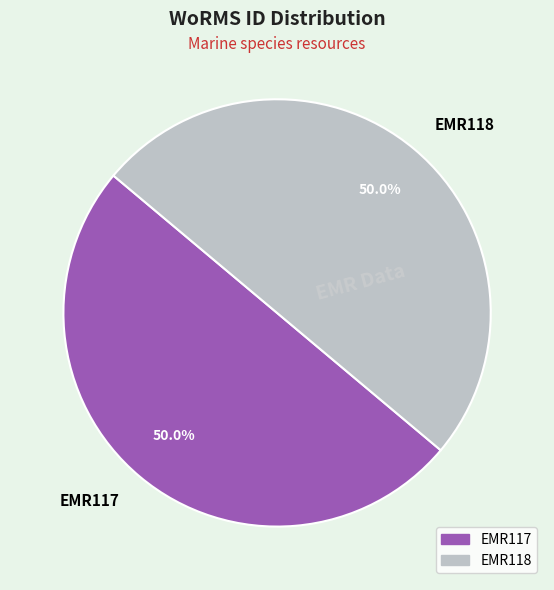

To the nearest percent, what portion does EMR117 represent?

50%